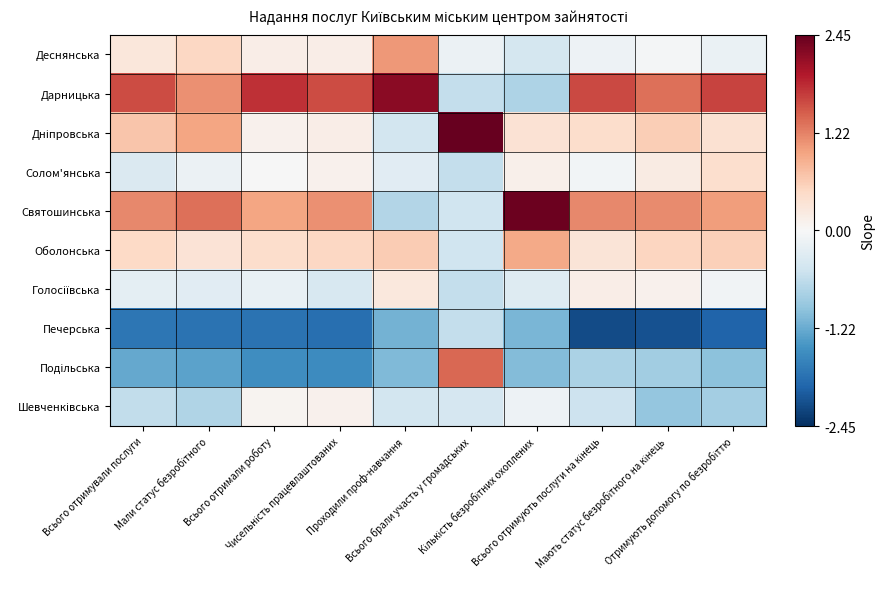

Rank the series by their maximum value, from highest to lowest.

Дніпровська, Святошинська, Дарницька, Подільська, Деснянська, Оболонська, Солом'янська, Голосіївська, Шевченківська, Печерська